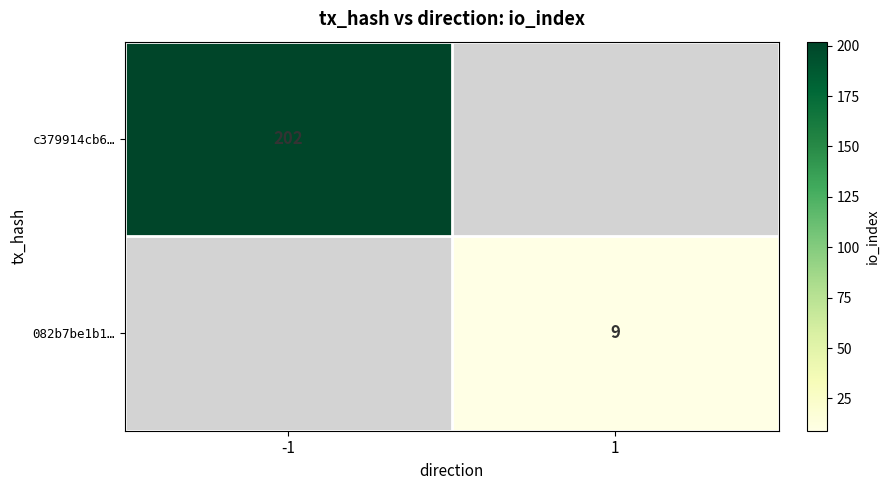

The c379914cb6… series shows 65 at -1. True or false?

False